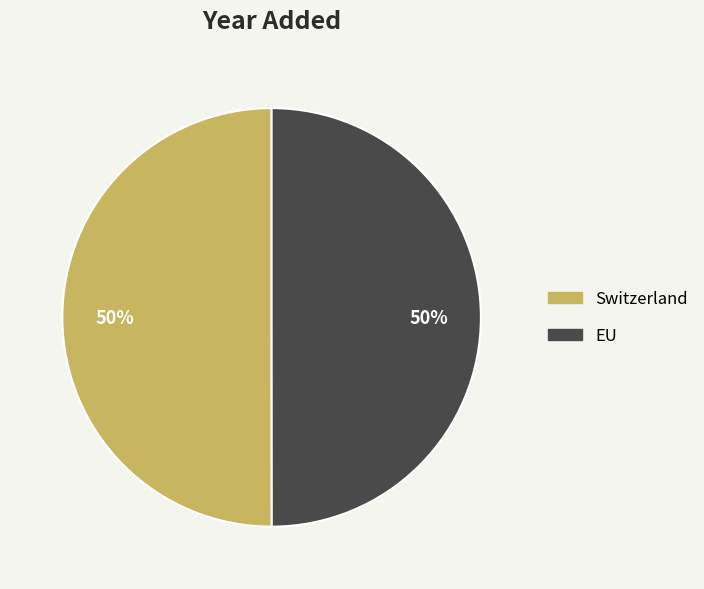

What is the ratio of the value at Switzerland to the value at EU?

1.0